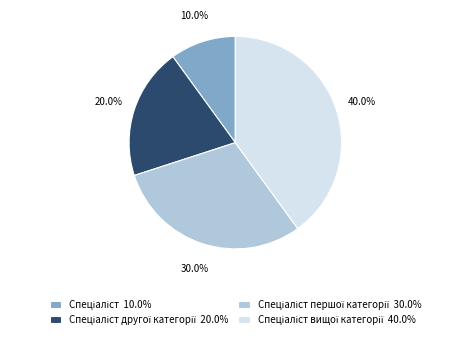

Is there any slice that represents more than half of the pie?

No